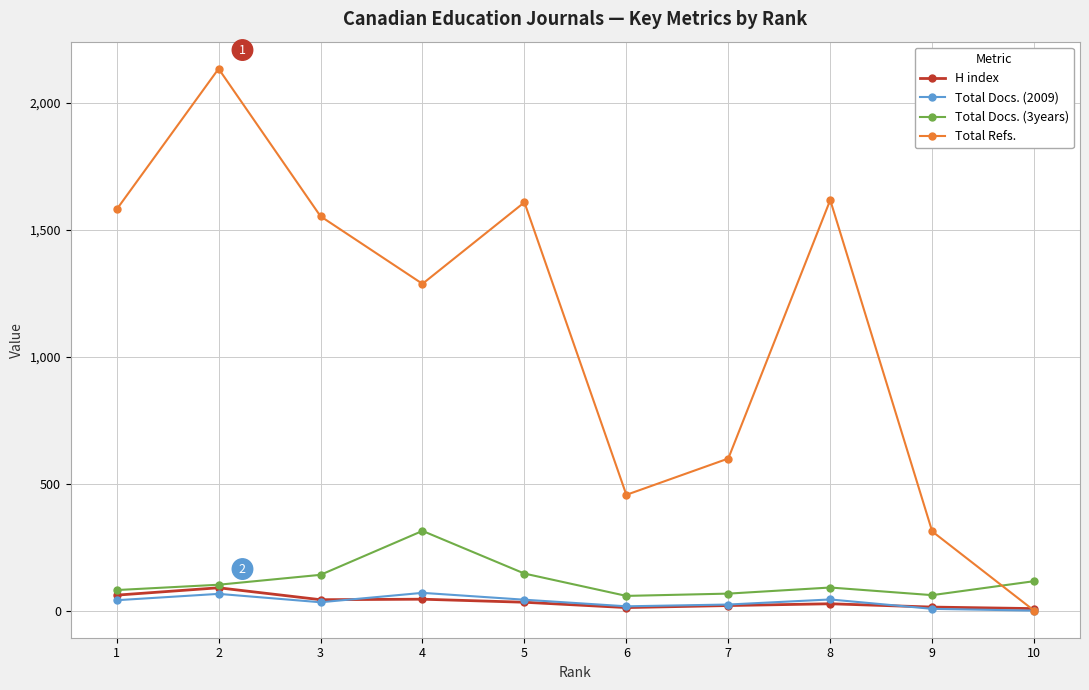

What is the value of the Total Docs. (3years) point at the 5th from the left?

146